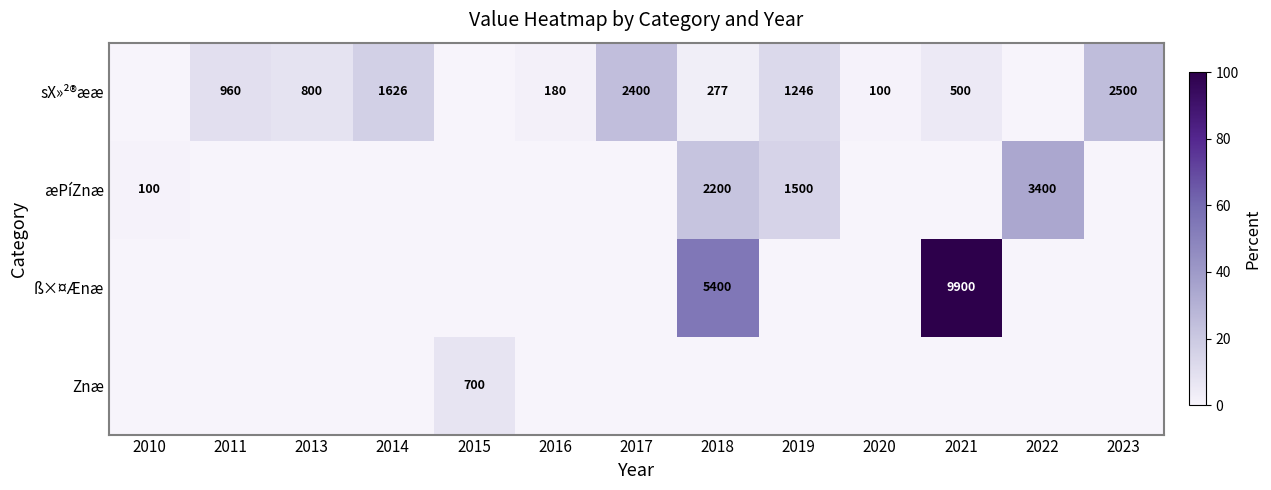

True or false: ß×¤Ænæ has a value of 3362 at 2018.

False